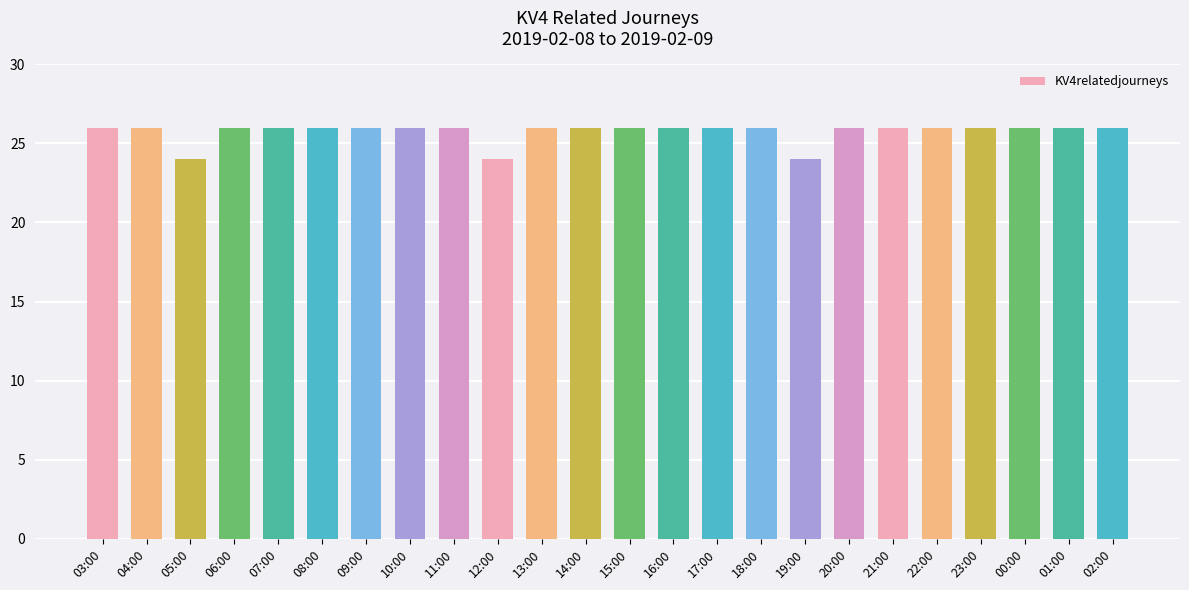

What is the smallest value displayed?

24